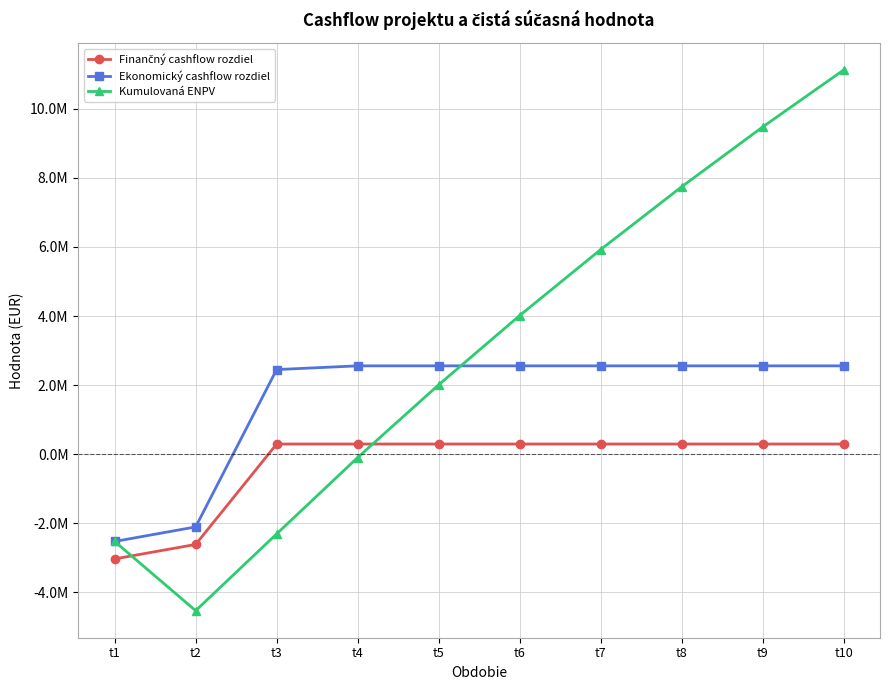

Between t5 and t9, which series saw the biggest shift?

Kumulovaná ENPV